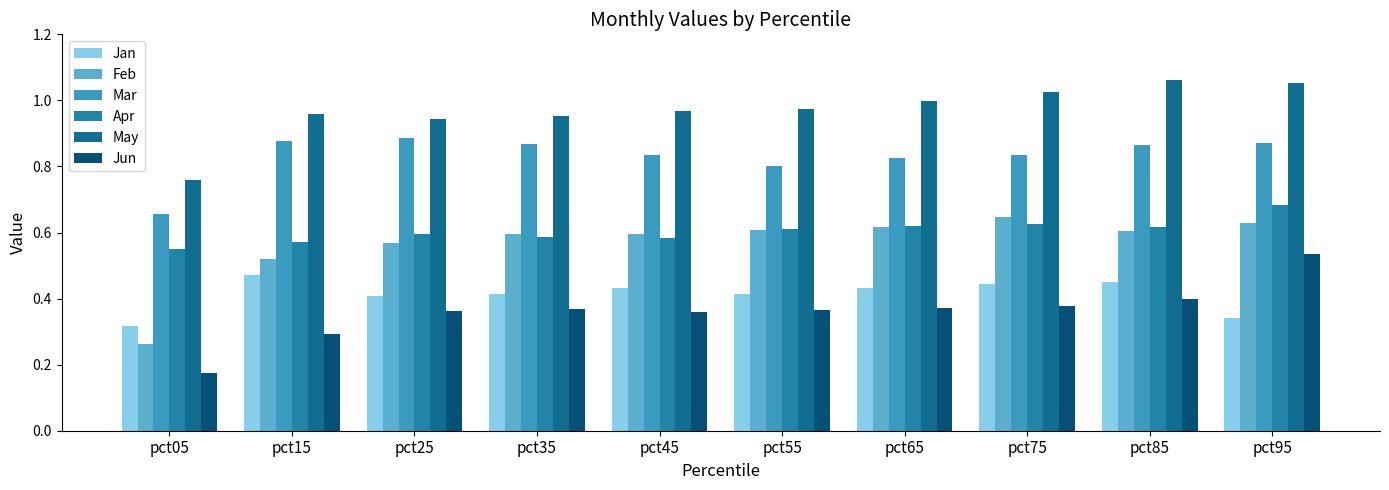

Which category has the lowest value across all series?

pct05